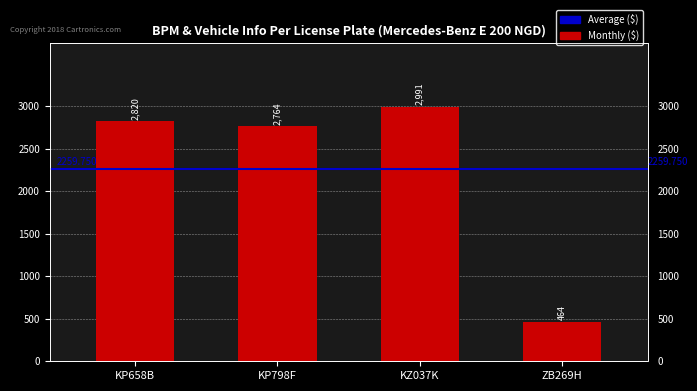

What position from the left is KP658B?

1